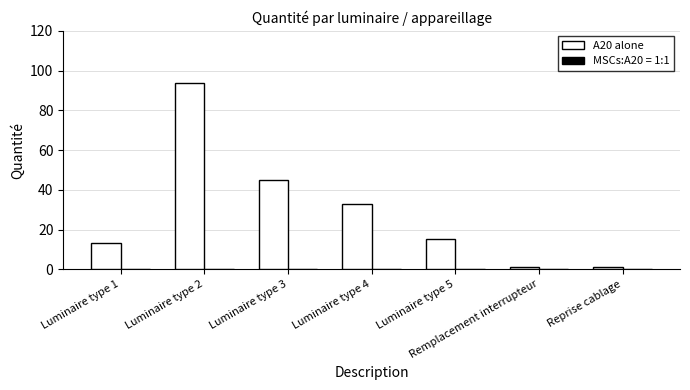

Reading left to right, extract all data points from this chart.

Luminaire type 1=13	Luminaire type 2=94	Luminaire type 3=45	Luminaire type 4=33	Luminaire type 5=15	Remplacement interrupteur=1	Reprise cablage=1